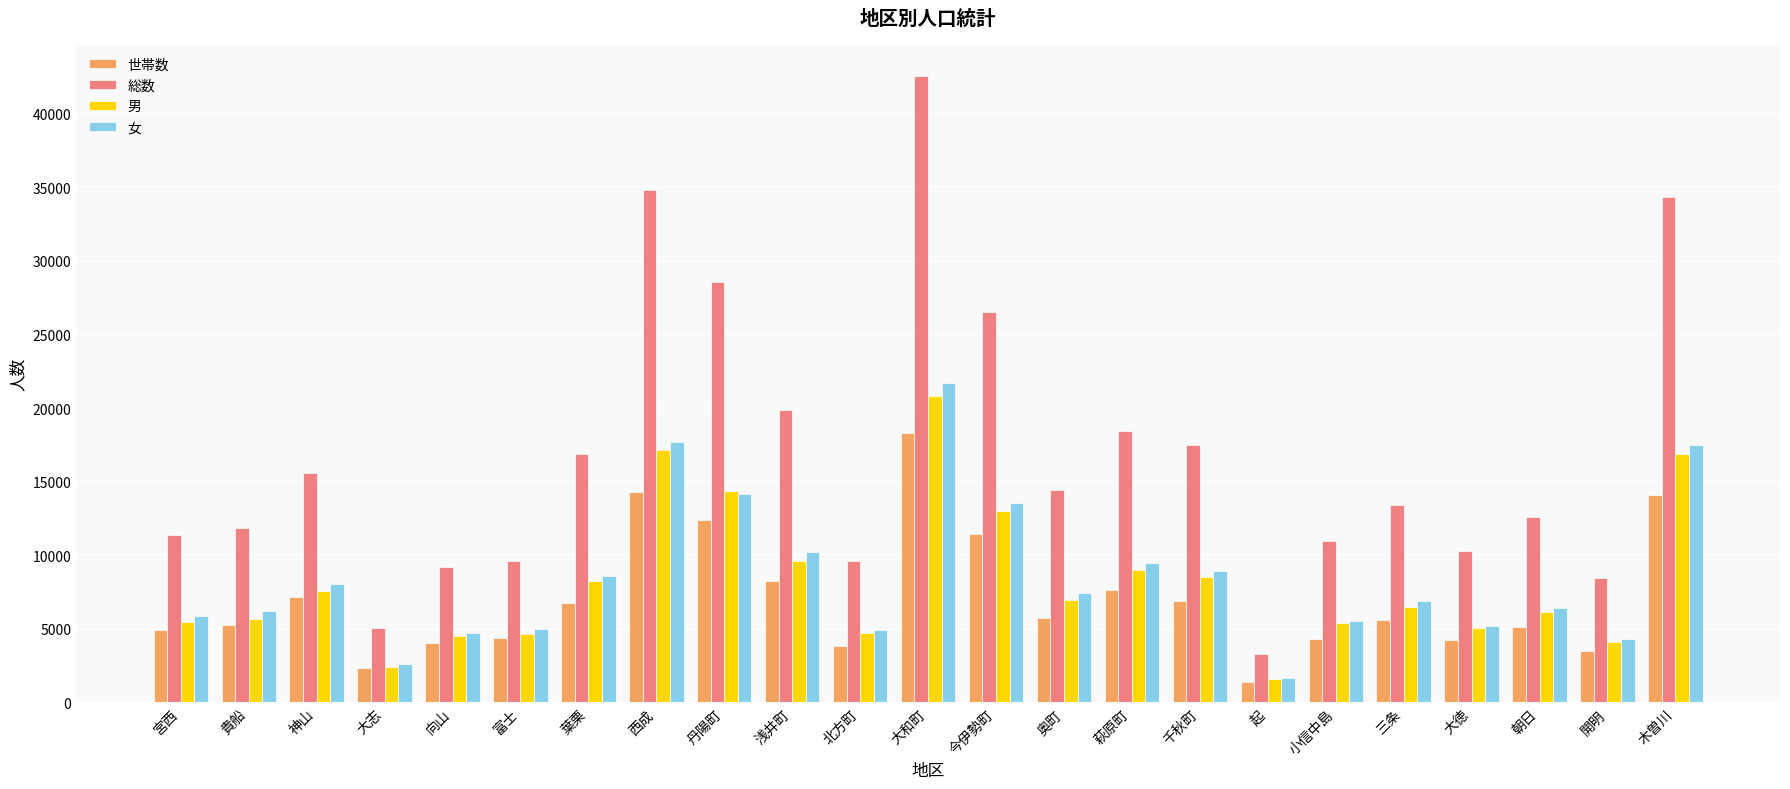

At which category is the sum across all series the highest?

大和町